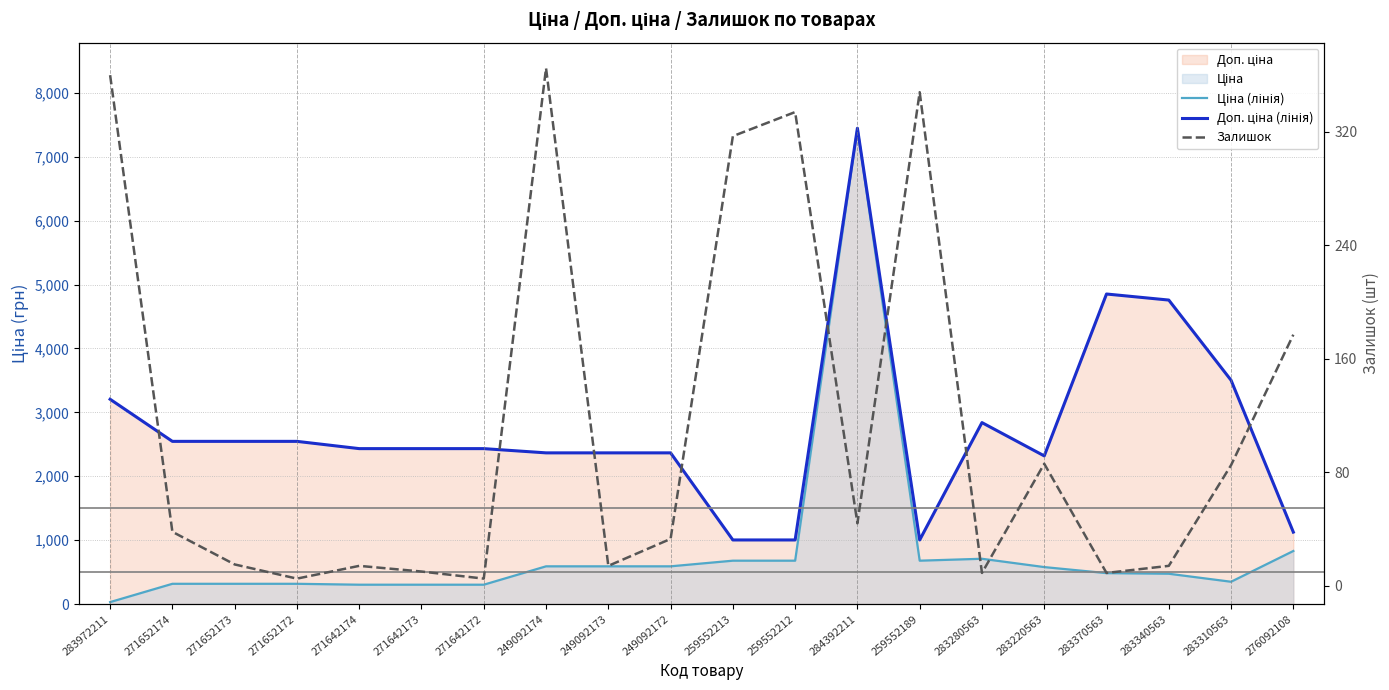

Where is the first local minimum for Залишок?

271652172